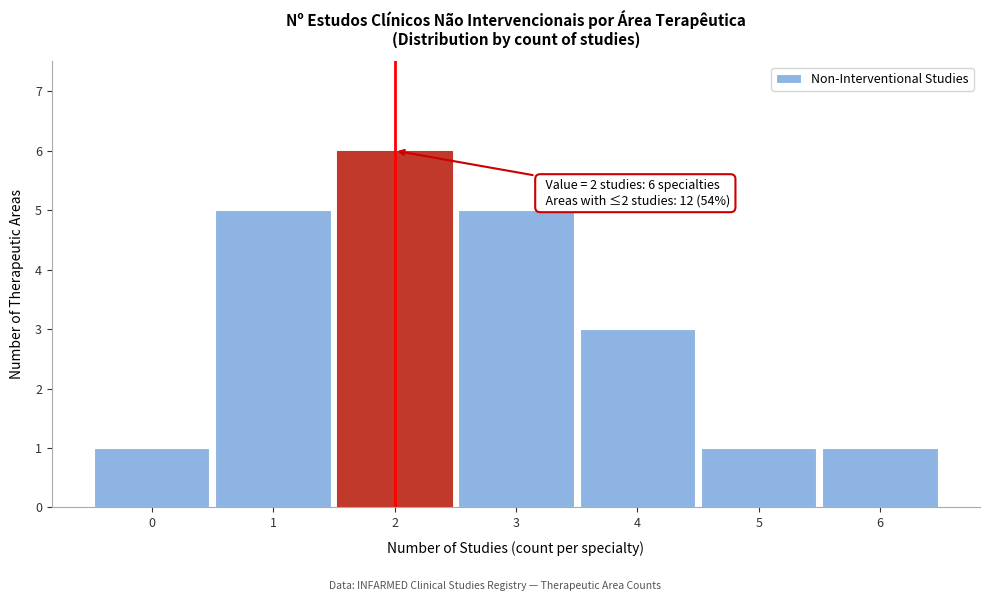

Reading left to right, list all the values displayed in this chart.

1	5	6	5	3	1	1